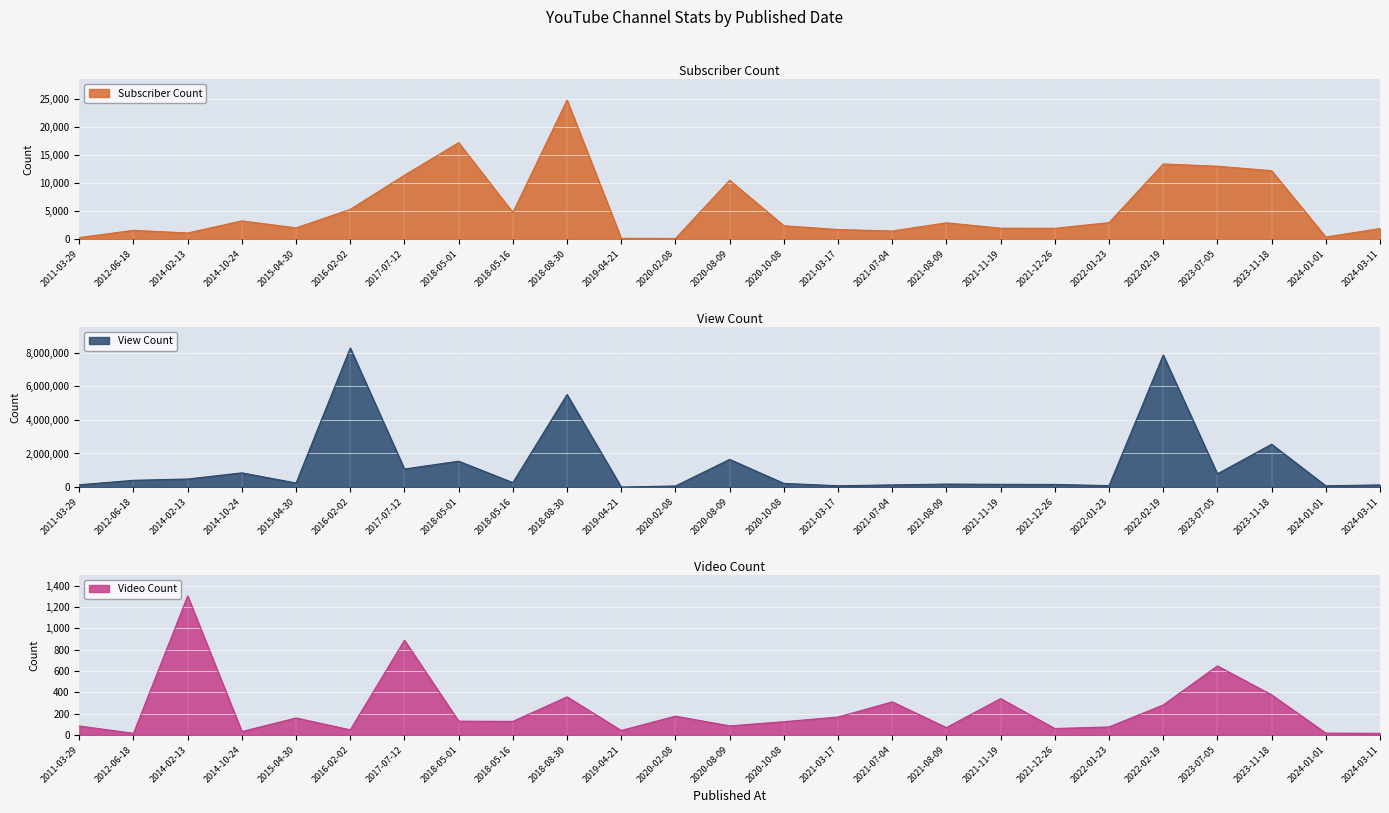

What is the sum of all View Count values?

32931195